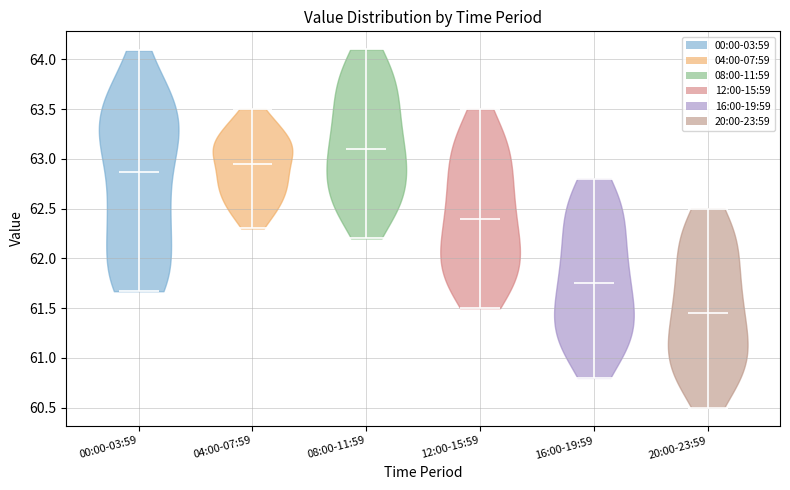

What is the highest point the violin for 12:00-15:59 reaches on the y-axis? The values are not printed on the chart, so give them approximately, as read against the axis.

63.50